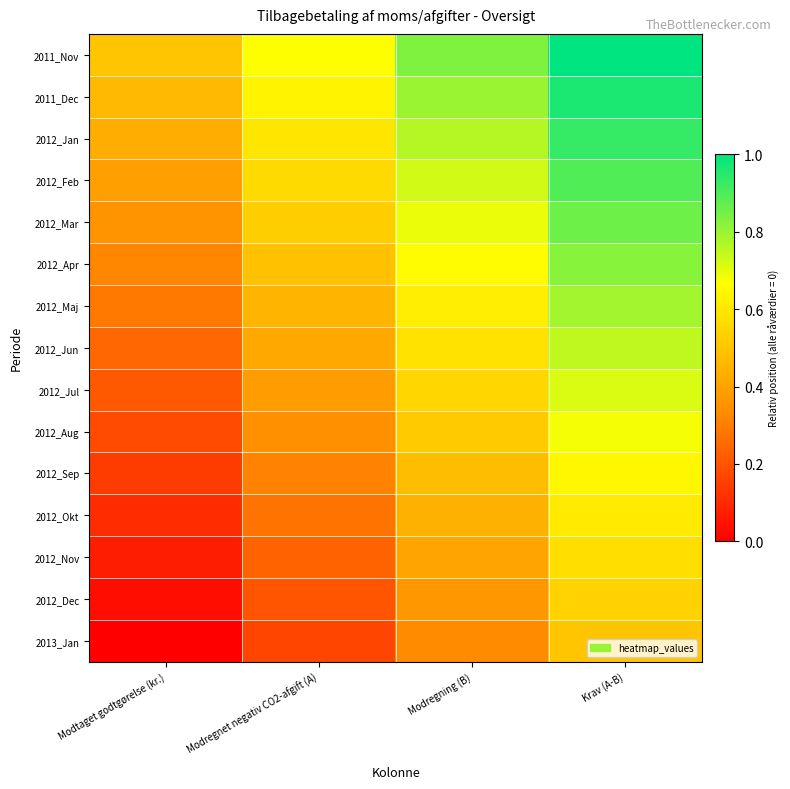

Reading right to left, list all the values displayed in this chart.

2011_Nov: Krav (A-B)=1.0	Modregning (B)=0.8	Modregnet negativ CO2-afgift (A)=0.7	Modtaget godtgørelse (kr.)=0.5
2011_Dec: Krav (A-B)=1.0	Modregning (B)=0.8	Modregnet negativ CO2-afgift (A)=0.6	Modtaget godtgørelse (kr.)=0.5
2012_Jan: Krav (A-B)=0.9	Modregning (B)=0.8	Modregnet negativ CO2-afgift (A)=0.6	Modtaget godtgørelse (kr.)=0.4
2012_Feb: Krav (A-B)=0.9	Modregning (B)=0.7	Modregnet negativ CO2-afgift (A)=0.6	Modtaget godtgørelse (kr.)=0.4
2012_Mar: Krav (A-B)=0.9	Modregning (B)=0.7	Modregnet negativ CO2-afgift (A)=0.5	Modtaget godtgørelse (kr.)=0.4
2012_Apr: Krav (A-B)=0.8	Modregning (B)=0.7	Modregnet negativ CO2-afgift (A)=0.5	Modtaget godtgørelse (kr.)=0.3
2012_Maj: Krav (A-B)=0.8	Modregning (B)=0.6	Modregnet negativ CO2-afgift (A)=0.5	Modtaget godtgørelse (kr.)=0.3
2012_Jun: Krav (A-B)=0.7	Modregning (B)=0.6	Modregnet negativ CO2-afgift (A)=0.4	Modtaget godtgørelse (kr.)=0.2
2012_Jul: Krav (A-B)=0.7	Modregning (B)=0.5	Modregnet negativ CO2-afgift (A)=0.4	Modtaget godtgørelse (kr.)=0.2
2012_Aug: Krav (A-B)=0.7	Modregning (B)=0.5	Modregnet negativ CO2-afgift (A)=0.3	Modtaget godtgørelse (kr.)=0.2
2012_Sep: Krav (A-B)=0.6	Modregning (B)=0.5	Modregnet negativ CO2-afgift (A)=0.3	Modtaget godtgørelse (kr.)=0.1
2012_Okt: Krav (A-B)=0.6	Modregning (B)=0.4	Modregnet negativ CO2-afgift (A)=0.3	Modtaget godtgørelse (kr.)=0.1
2012_Nov: Krav (A-B)=0.6	Modregning (B)=0.4	Modregnet negativ CO2-afgift (A)=0.2	Modtaget godtgørelse (kr.)=0.1
2012_Dec: Krav (A-B)=0.5	Modregning (B)=0.4	Modregnet negativ CO2-afgift (A)=0.2	Modtaget godtgørelse (kr.)=0.0
2013_Jan: Krav (A-B)=0.5	Modregning (B)=0.3	Modregnet negativ CO2-afgift (A)=0.2	Modtaget godtgørelse (kr.)=0.0